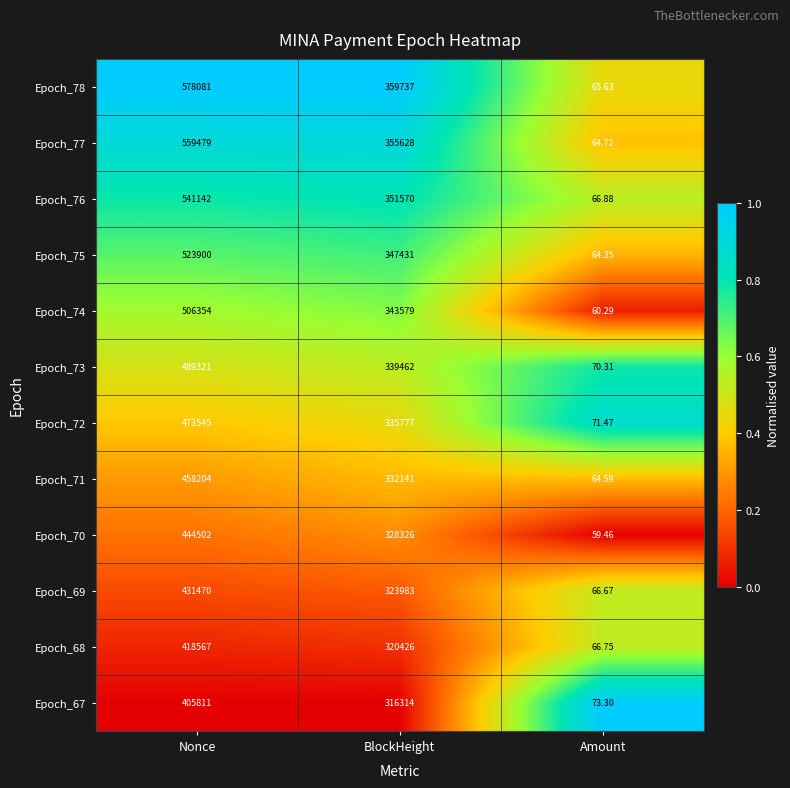

Is the value of Epoch_74 at Amount greater than the value of Epoch_73 at Amount?

No